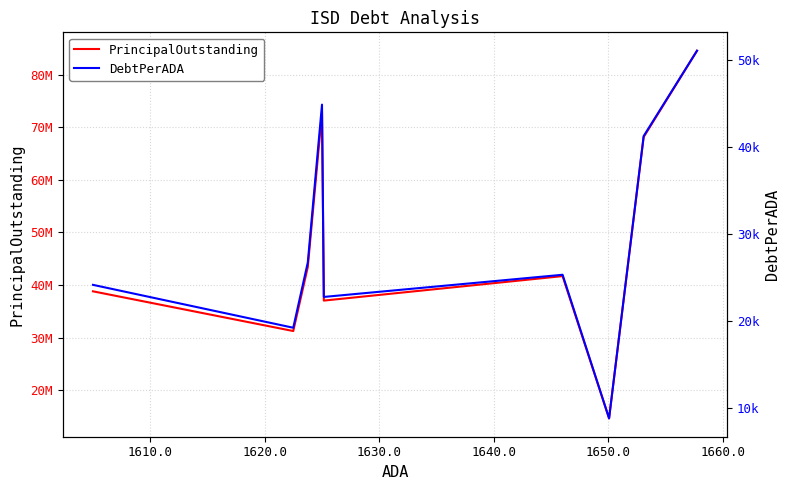

Reading left to right, extract all data points from this chart.

PrincipalOutstanding: 38800000.0	31240000.0	43432306.0	72875000.0	37035000.0	41695000.0	14624989.9	68165000.0	84594475.0
DebtPerADA: 24174.6	19254.5	26748.1	44846.4	22788.7	25331.1	8863.3	41235.1	51030.0